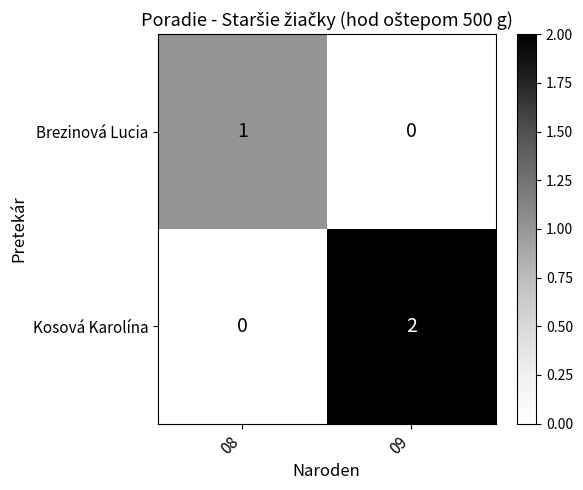

The value of Brezinová Lucia at 08 is 0. True or false?

False